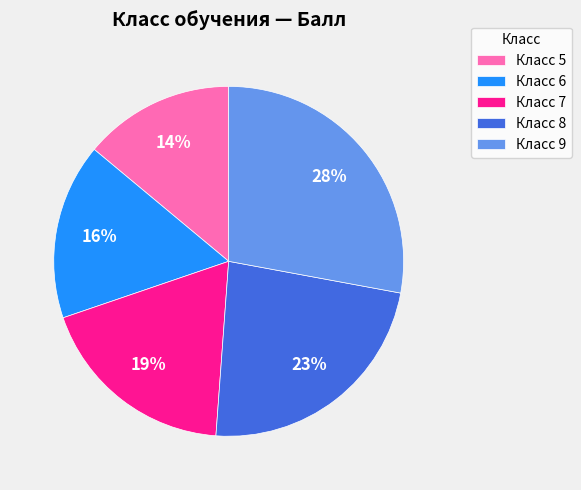

Which has a higher value, Класс 7 or Класс 9?

Класс 9